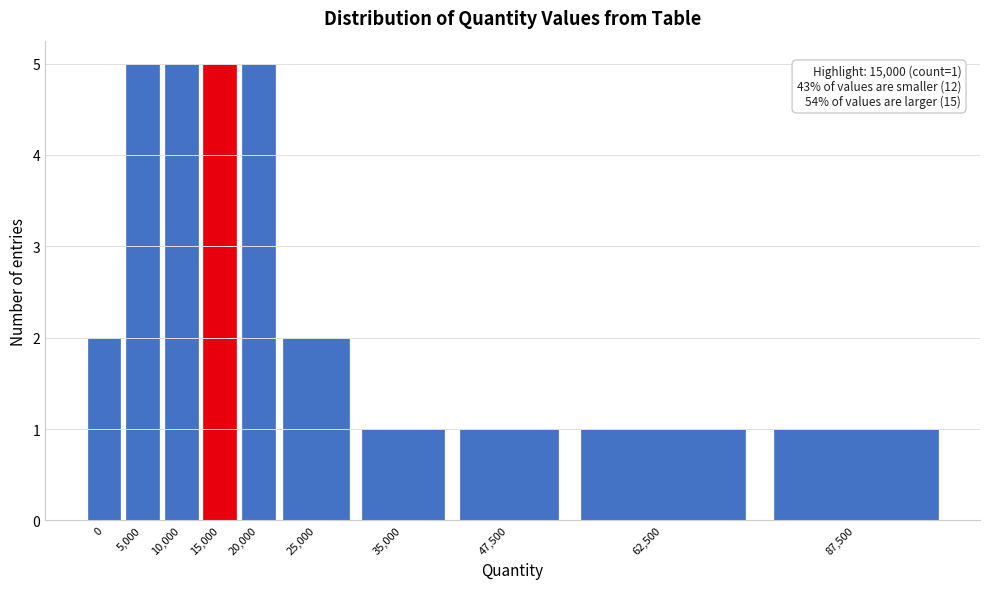

Reading left to right, extract all data points from this chart.

0=2	5,000=5	10,000=5	15,000=5	20,000=5	25,000=2	35,000=1	47,500=1	62,500=1	87,500=1